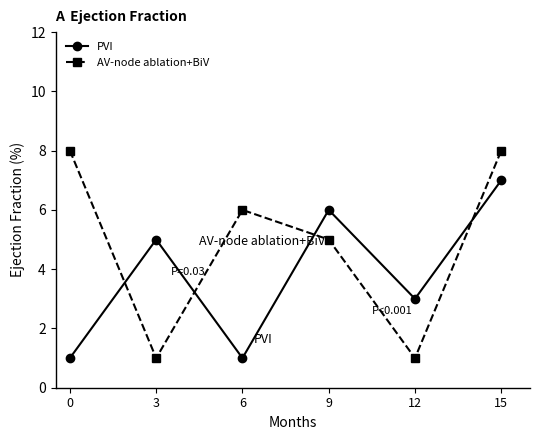

How many interior local peaks does the PVI series have?

2